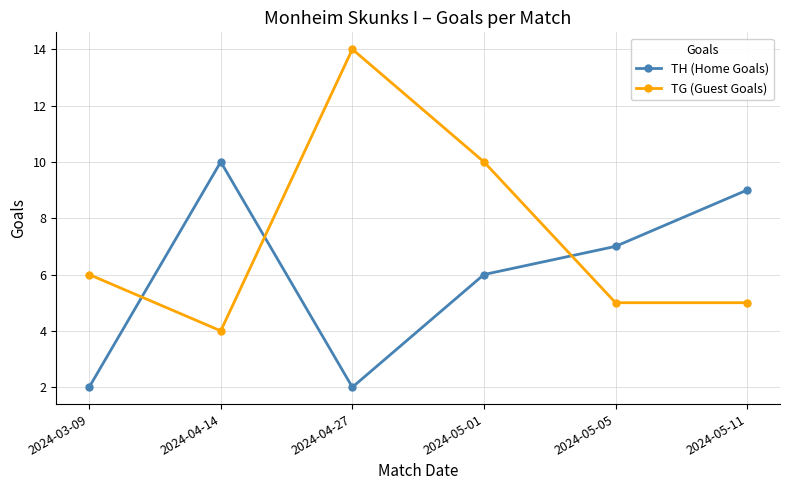

How many series are shown in this chart?

2